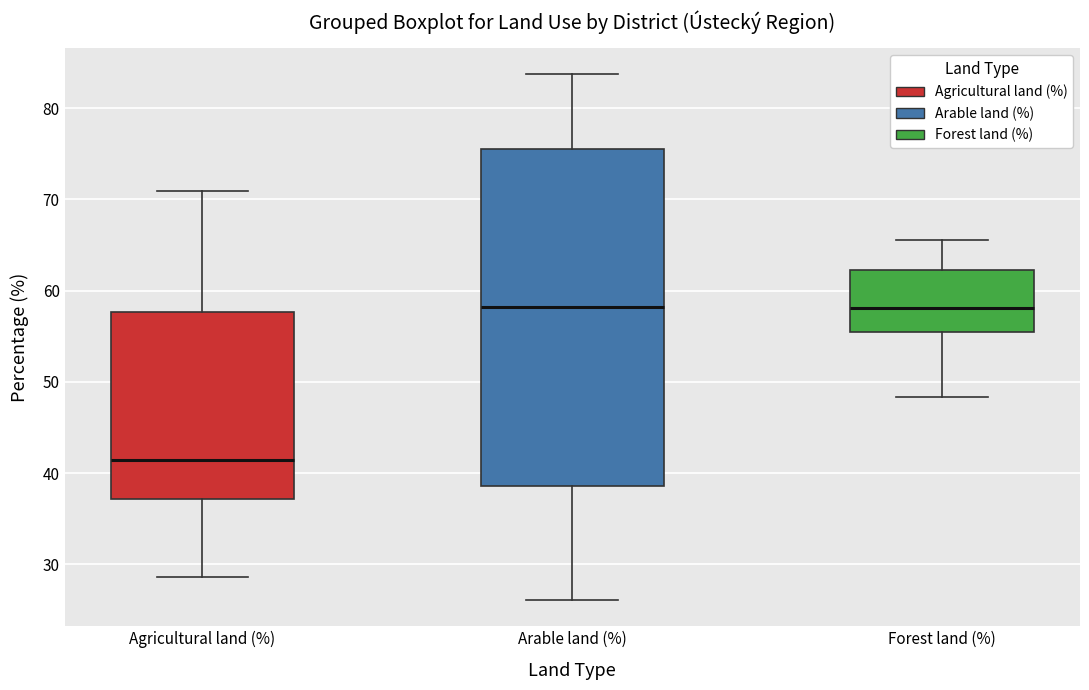

Reading left to right, transcribe this box plot: for each box, give where its median line is, the range the box spans, and where its two whiskers end, as read against the y-axis. The values are not printed on the chart, so give them approximately, as read against the axis.

Agricultural land (%): median 41, box 37 to 58, whiskers 29 to 71
Arable land (%): median 58, box 39 to 76, whiskers 26 to 84
Forest land (%): median 58, box 55 to 62, whiskers 48 to 66